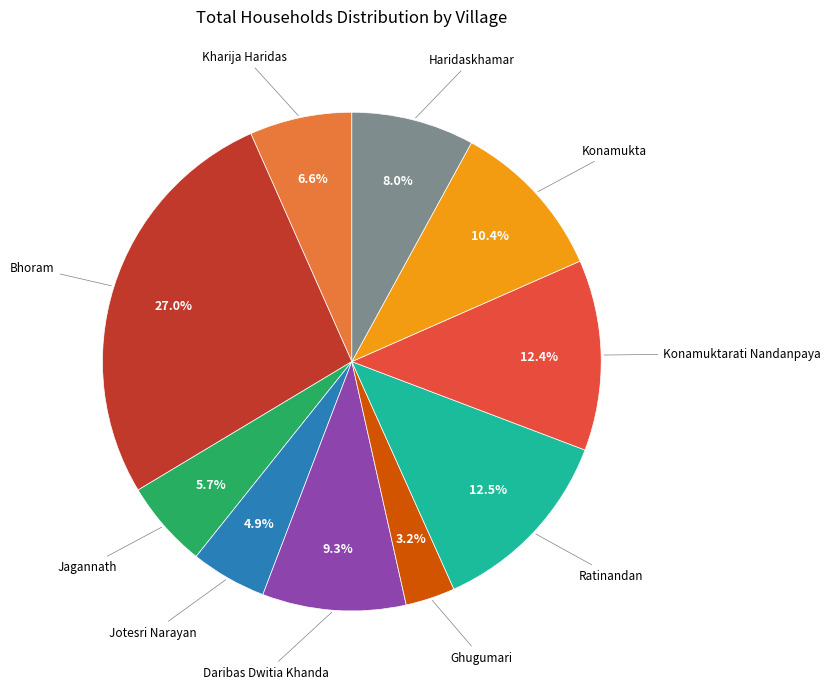

Is there a majority slice in this chart?

No